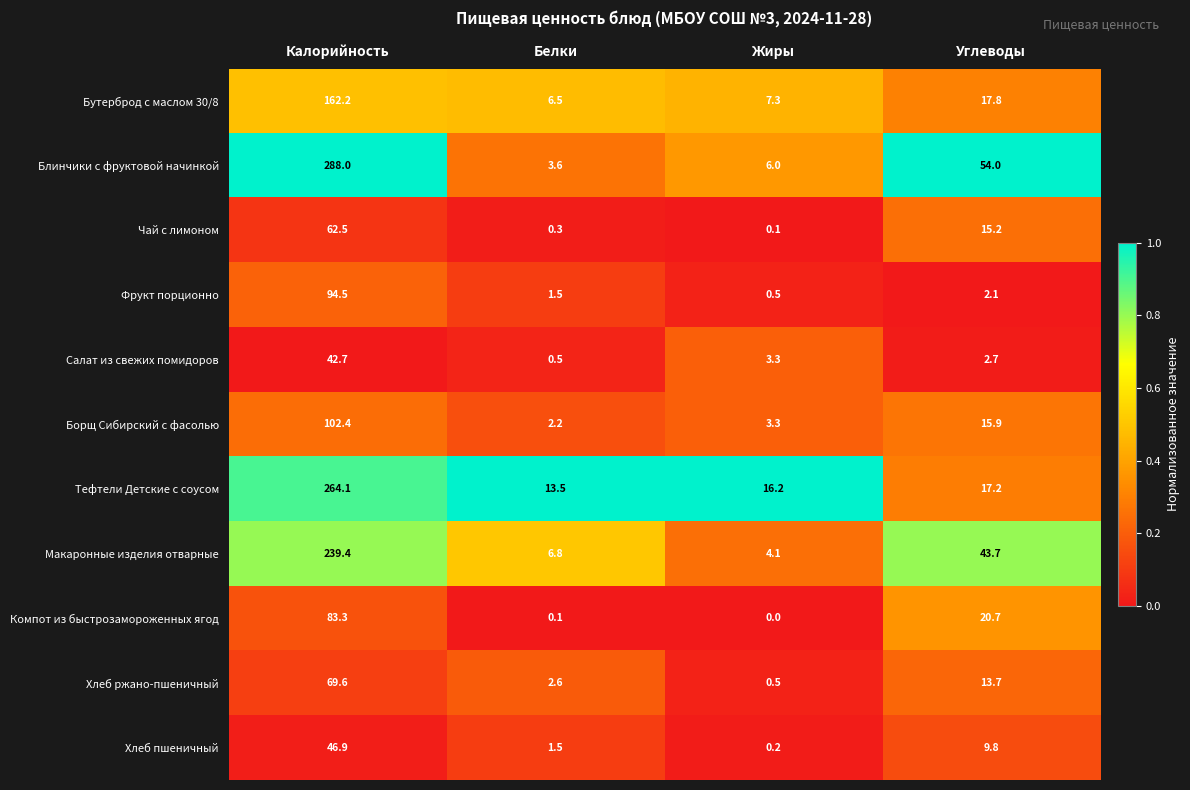

What is the difference between the highest and lowest values at Углеводы?

51.9